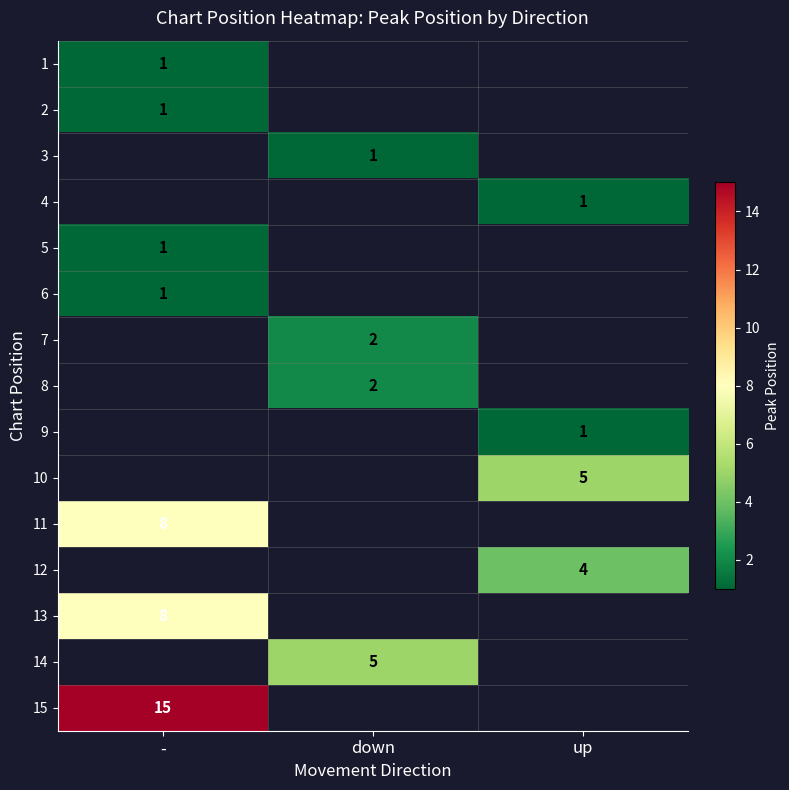

The 12 series shows 2 at up. True or false?

False